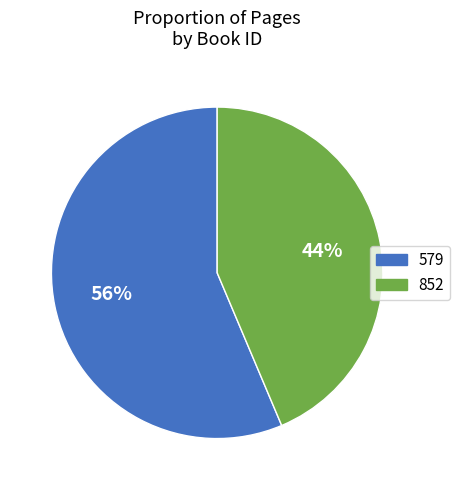

What is the ratio of the value at 579 to the value at 852?

1.3